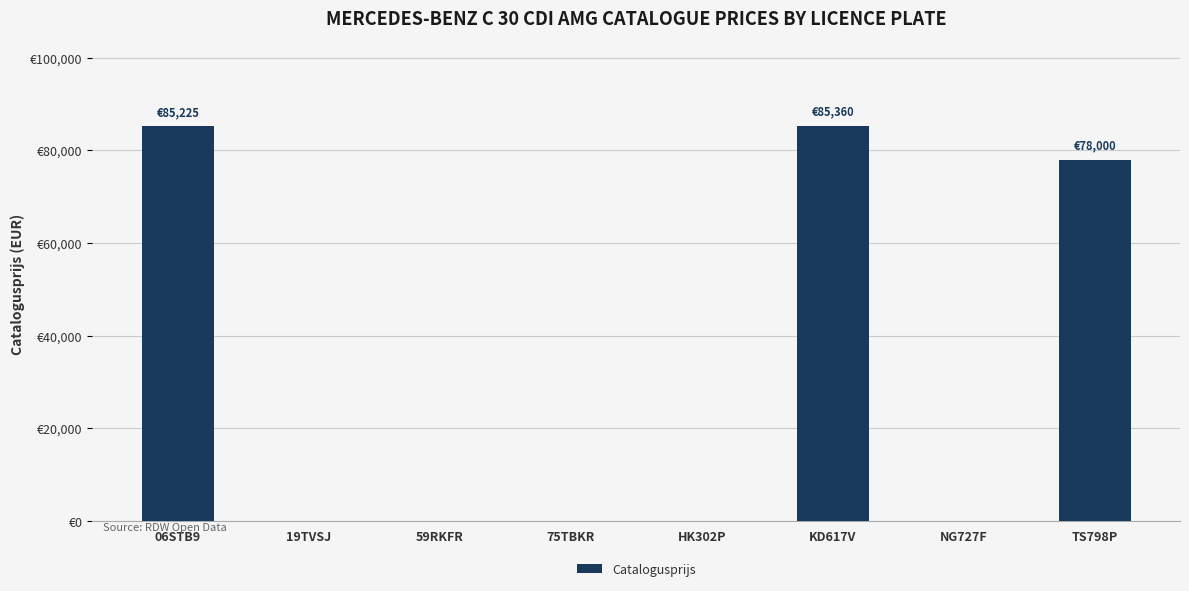

What is the approximate value at KD617V, to the nearest 10?

85360